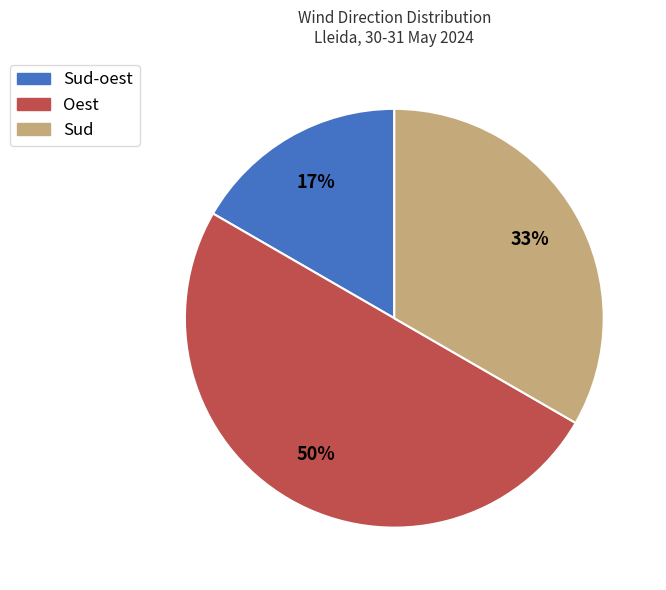

To the nearest percent, what is the difference between the largest and smallest slice percentages?

33%